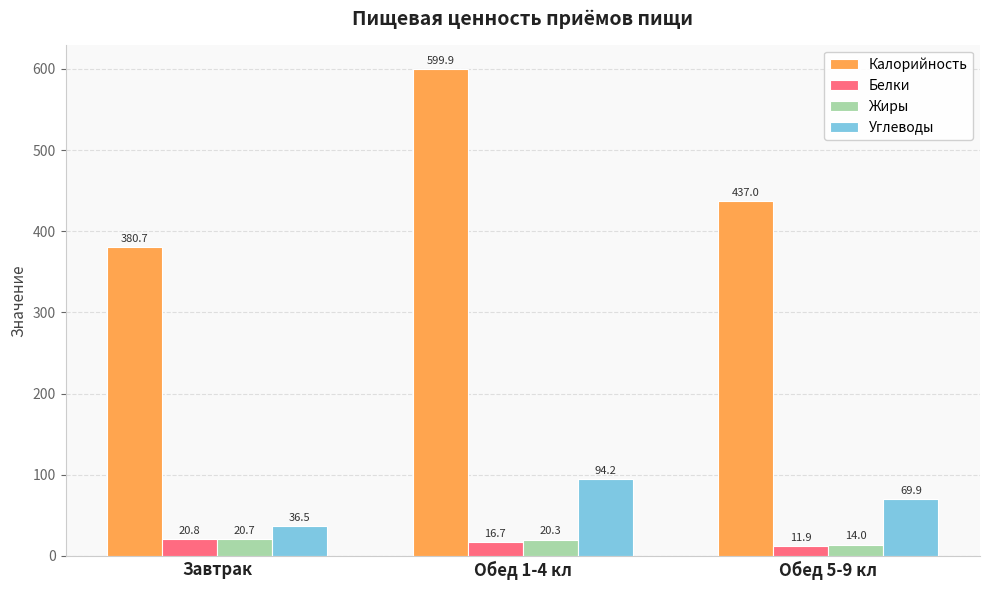

List the labels in order of Калорийность value, largest first.

Обед 1-4 кл, Обед 5-9 кл, Завтрак